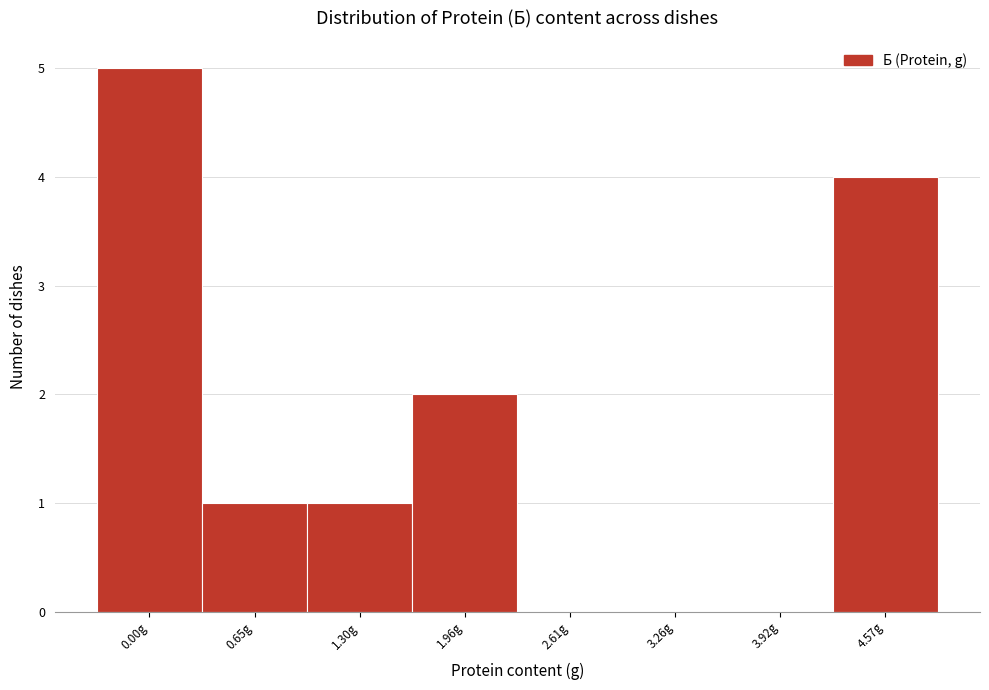

Reading left to right, transcribe all the data shown in this chart.

0.00g=5	0.65g=1	1.30g=1	1.96g=2	2.61g=0	3.26g=0	3.92g=0	4.57g=4